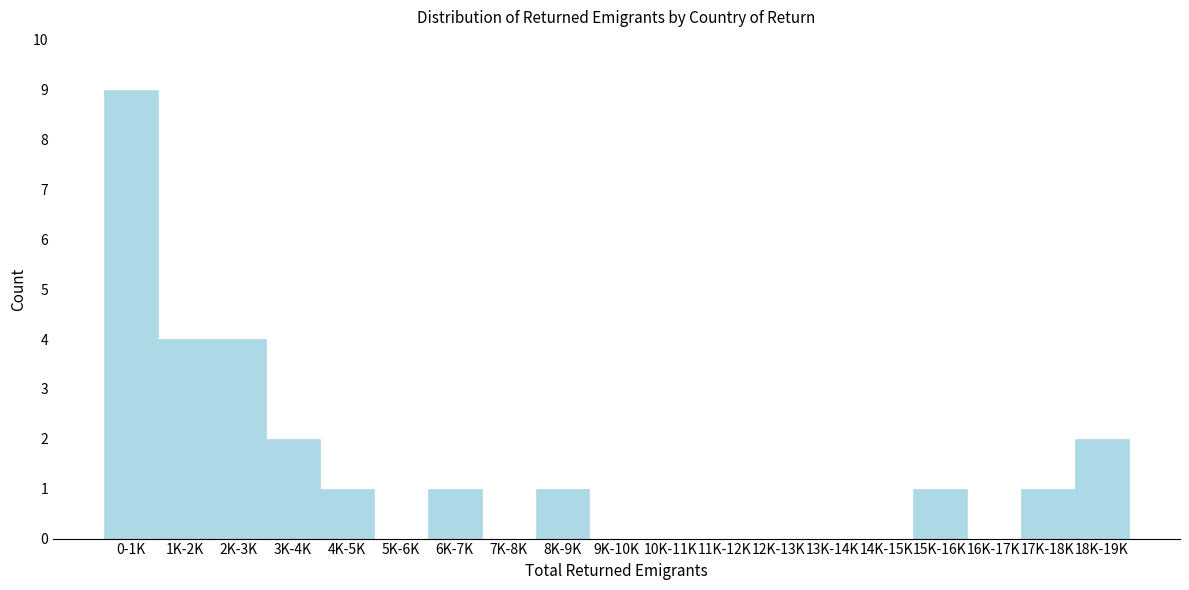

Reading left to right, what are all the values shown in this chart?

0-1K=9	1K-2K=4	2K-3K=4	3K-4K=2	4K-5K=1	5K-6K=0	6K-7K=1	7K-8K=0	8K-9K=1	9K-10K=0	10K-11K=0	11K-12K=0	12K-13K=0	13K-14K=0	14K-15K=0	15K-16K=1	16K-17K=0	17K-18K=1	18K-19K=2